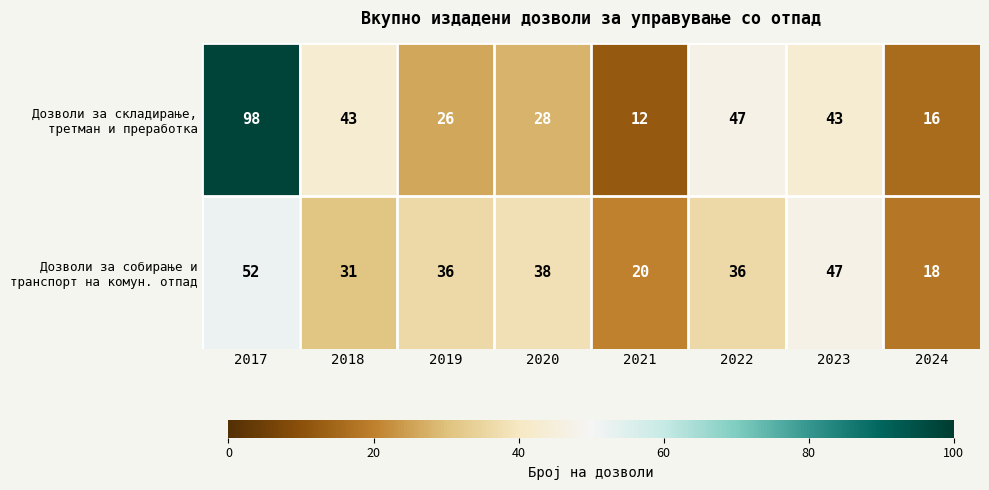

How many categories are shown in the chart?

8